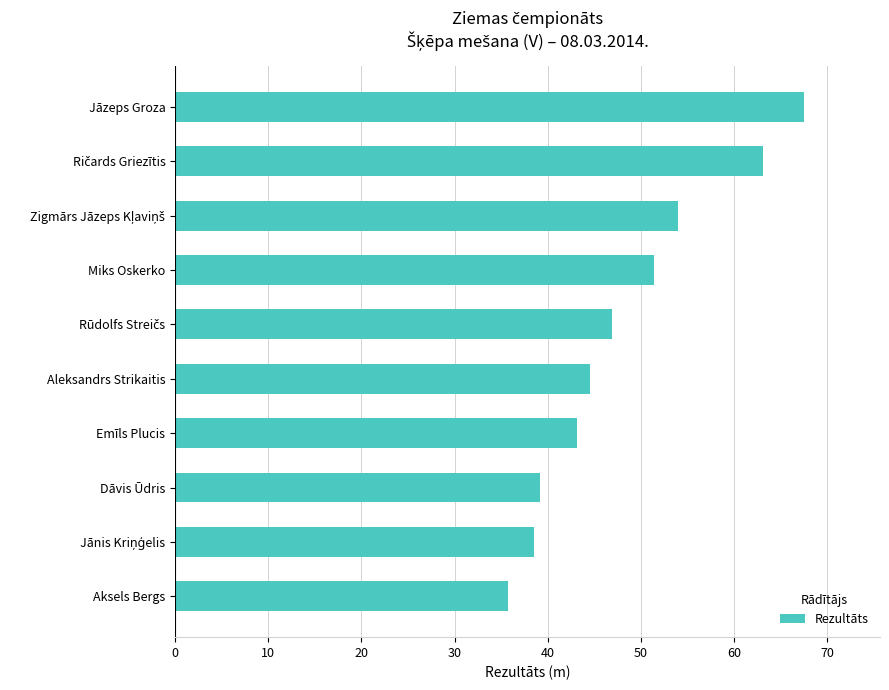

Is it true that the value at Emīls Plucis is 75.0?

False